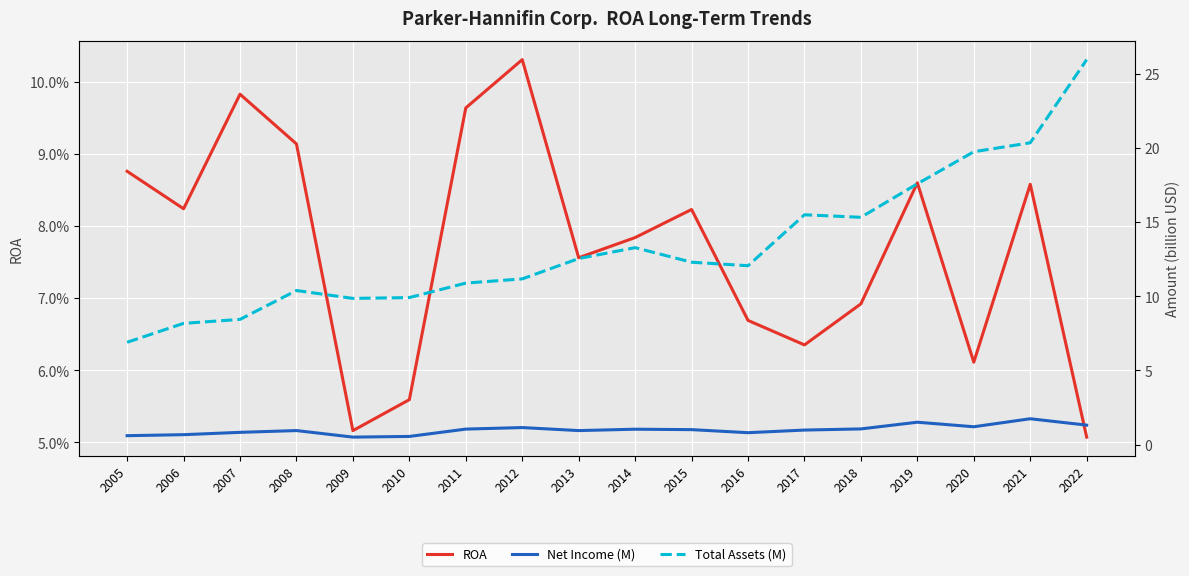

At which category does Total Assets (M) reach its first local peak?

2008